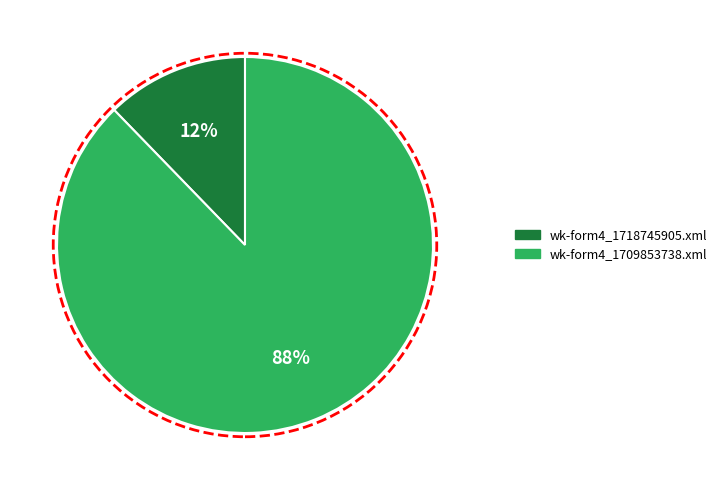

To the nearest percent, what is the average slice percentage?

50%